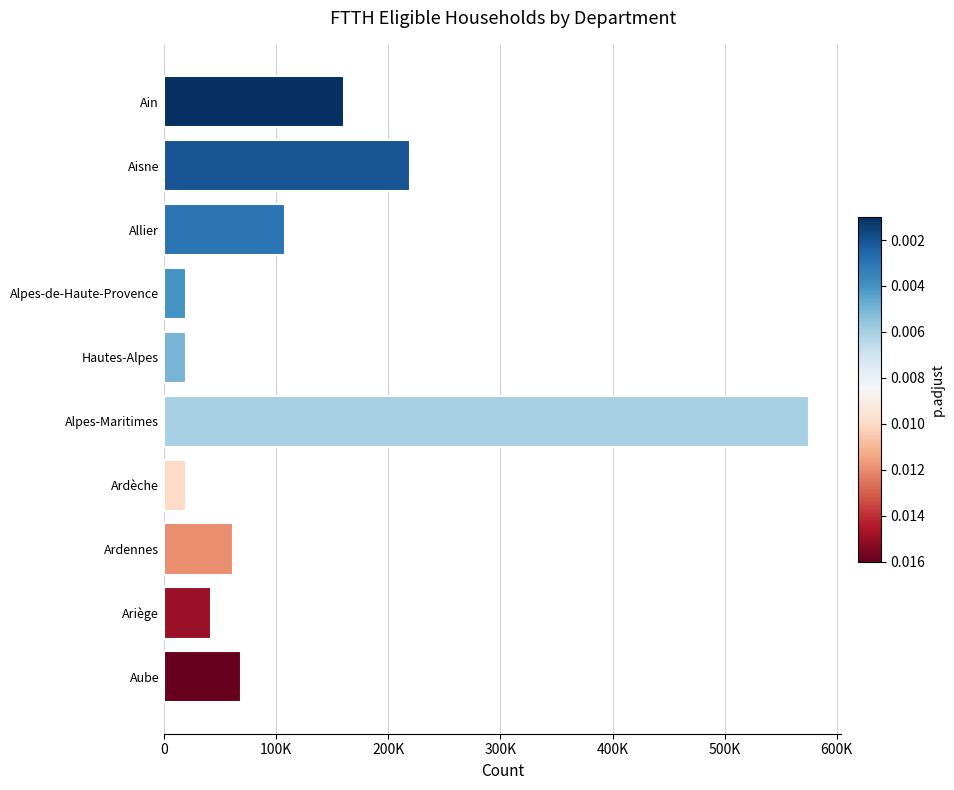

Are the bars horizontal?

Yes